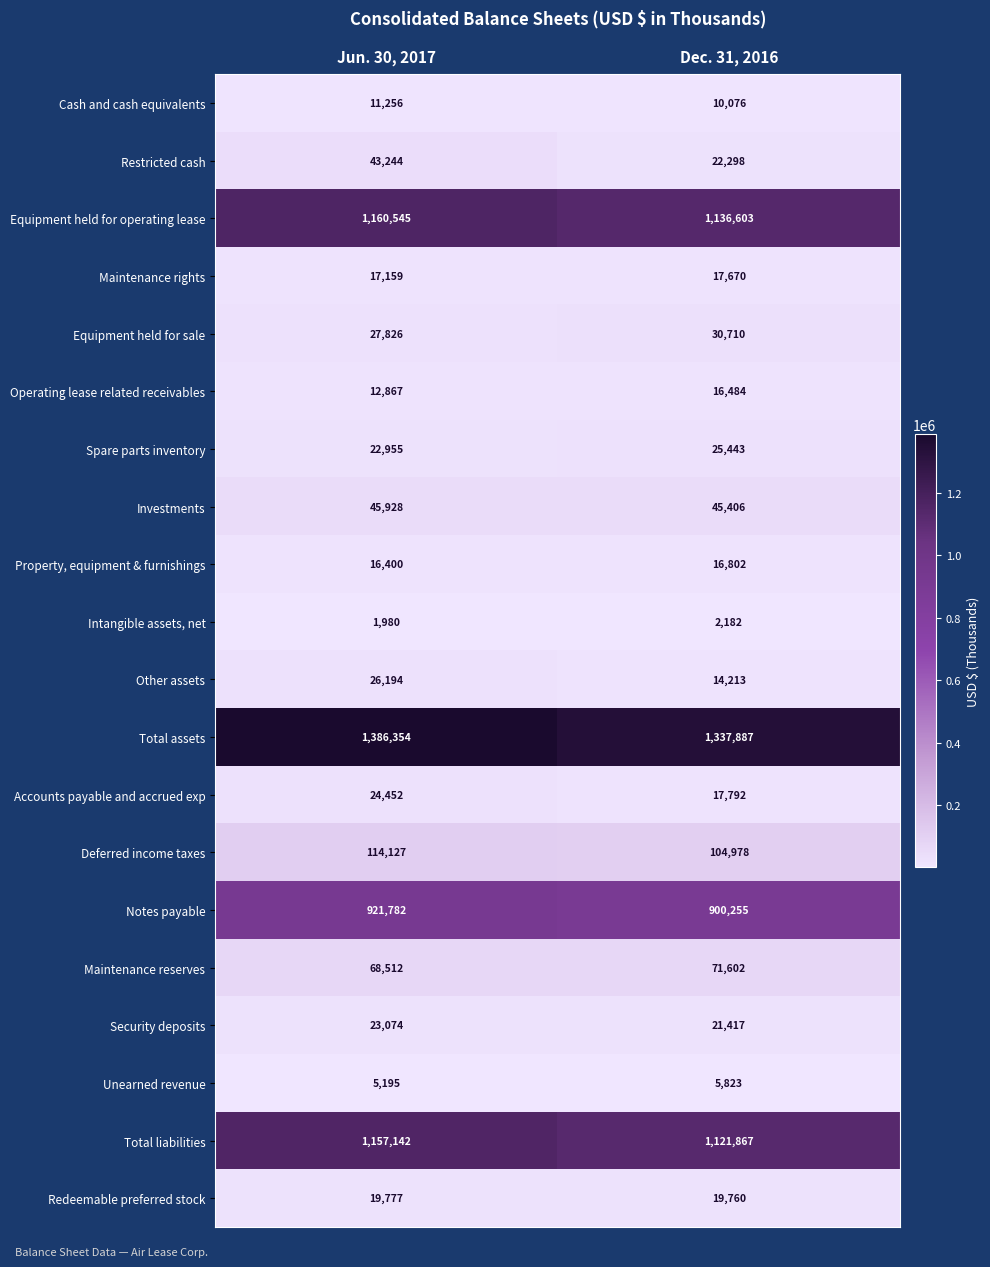

Which series changed the most between Jun. 30, 2017 and Dec. 31, 2016?

Total assets